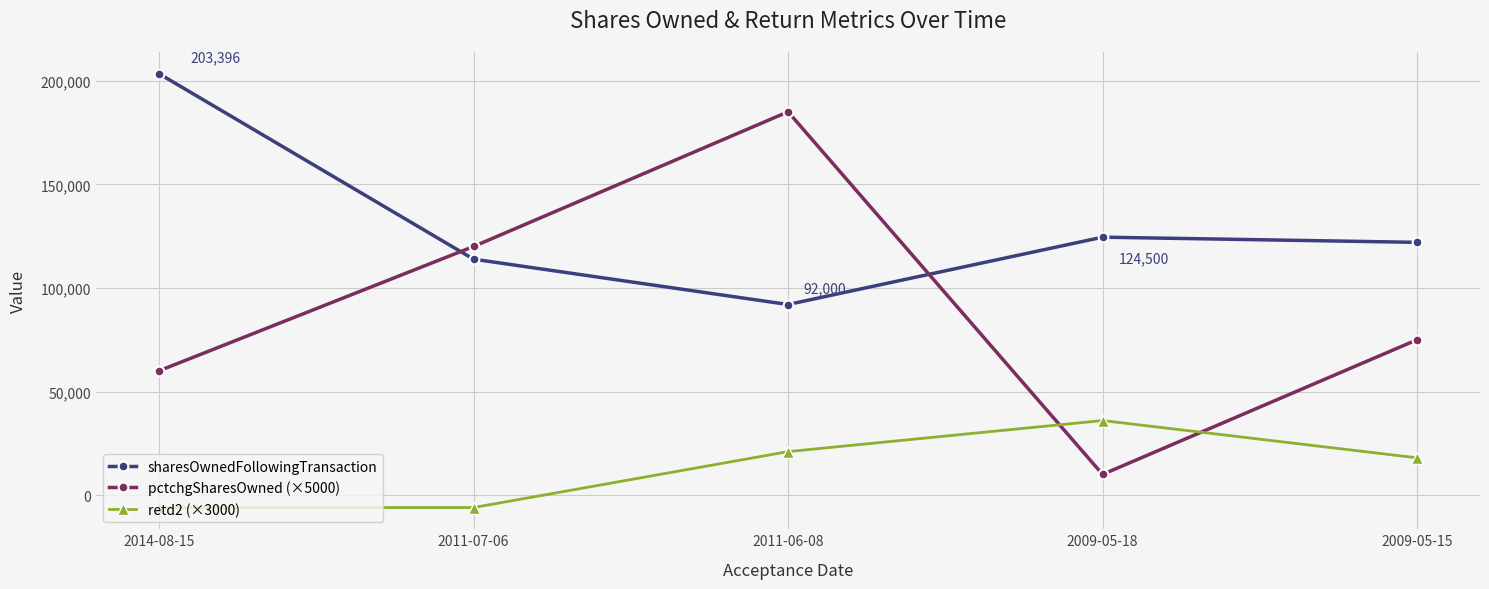

Is the value of pctchgSharesOwned (×5000) at 2014-08-15 greater than the value of retd2 (×3000) at 2009-05-15?

Yes